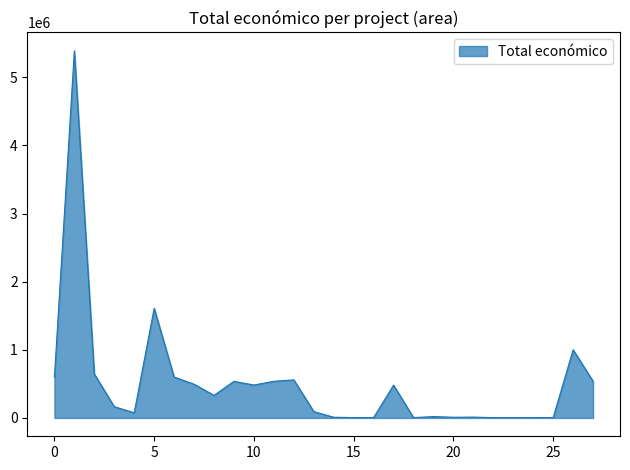

What is the maximum value shown in the chart?

5390598